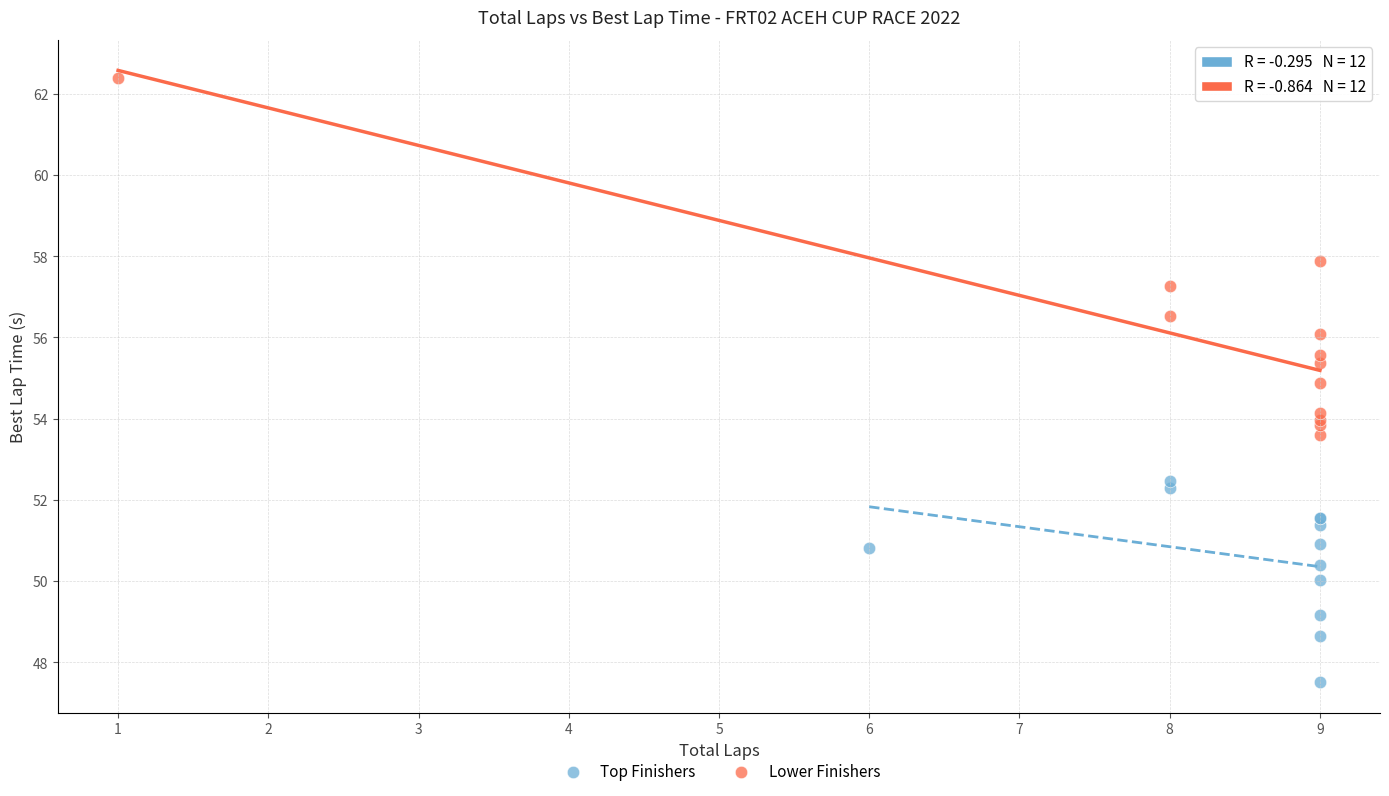

What are all the series names shown in the legend?

Top Finishers, Lower Finishers